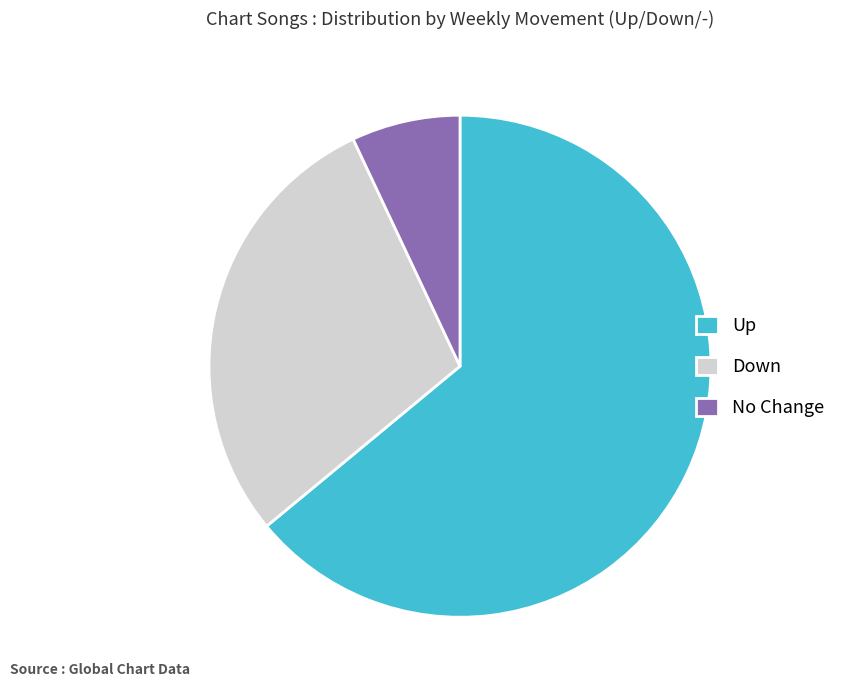

Count the number of slices in the pie.

3